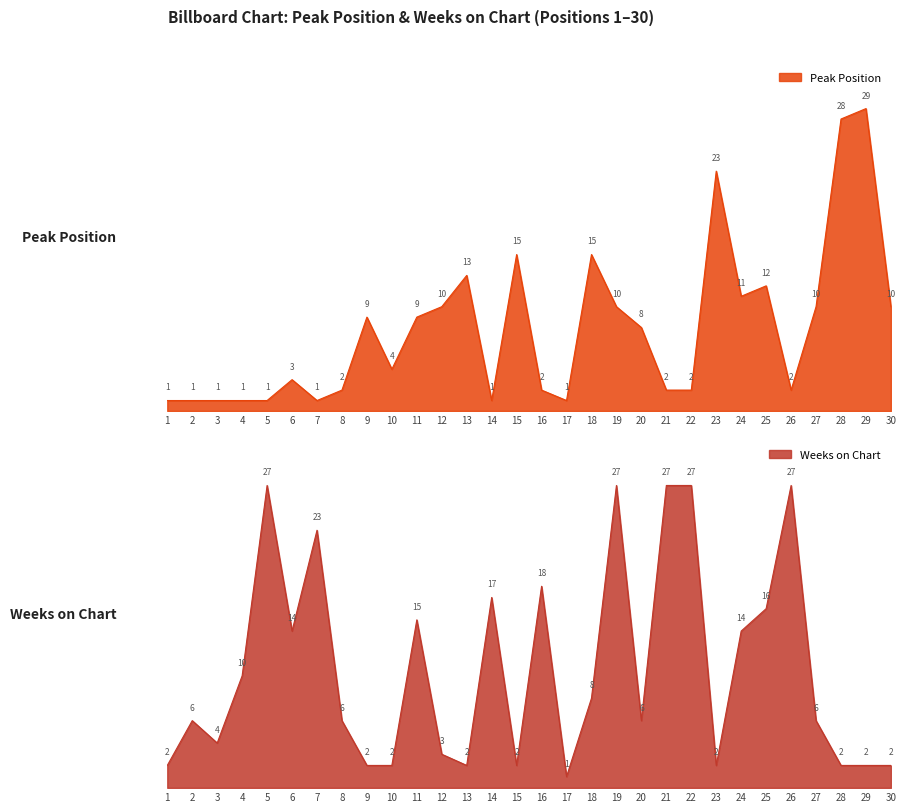

Where does the Peak Position series first go above 8?

9